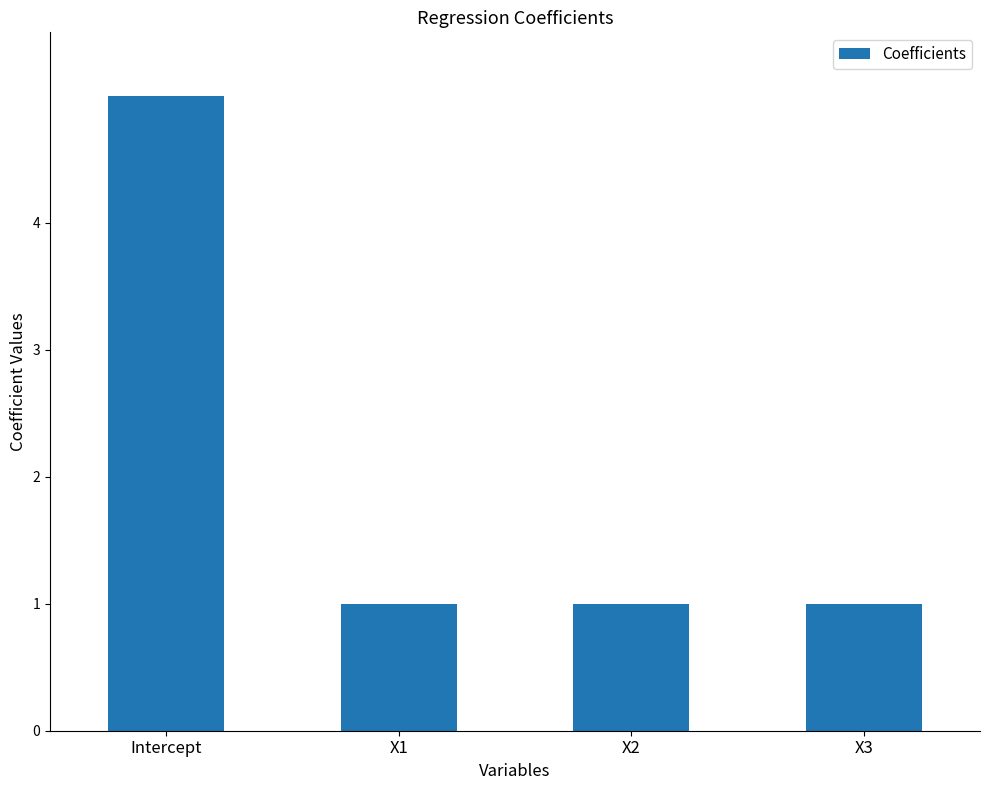

What is the difference between the maximum and minimum values?

4.0